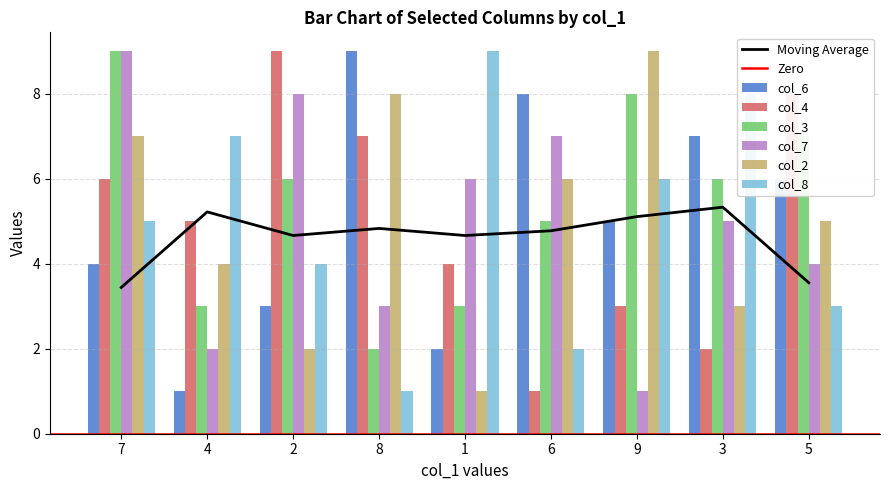

Reading left to right, extract all data points from this chart.

col_6: 7=4	4=1	2=3	8=9	1=2	6=8	9=5	3=7	5=6
col_4: 7=6	4=5	2=9	8=7	1=4	6=1	9=3	3=2	5=8
col_3: 7=9	4=3	2=6	8=2	1=3	6=5	9=8	3=6	5=7
col_7: 7=9	4=2	2=8	8=3	1=6	6=7	9=1	3=5	5=4
col_2: 7=7	4=4	2=2	8=8	1=1	6=6	9=9	3=3	5=5
col_8: 7=5	4=7	2=4	8=1	1=9	6=2	9=6	3=8	5=3